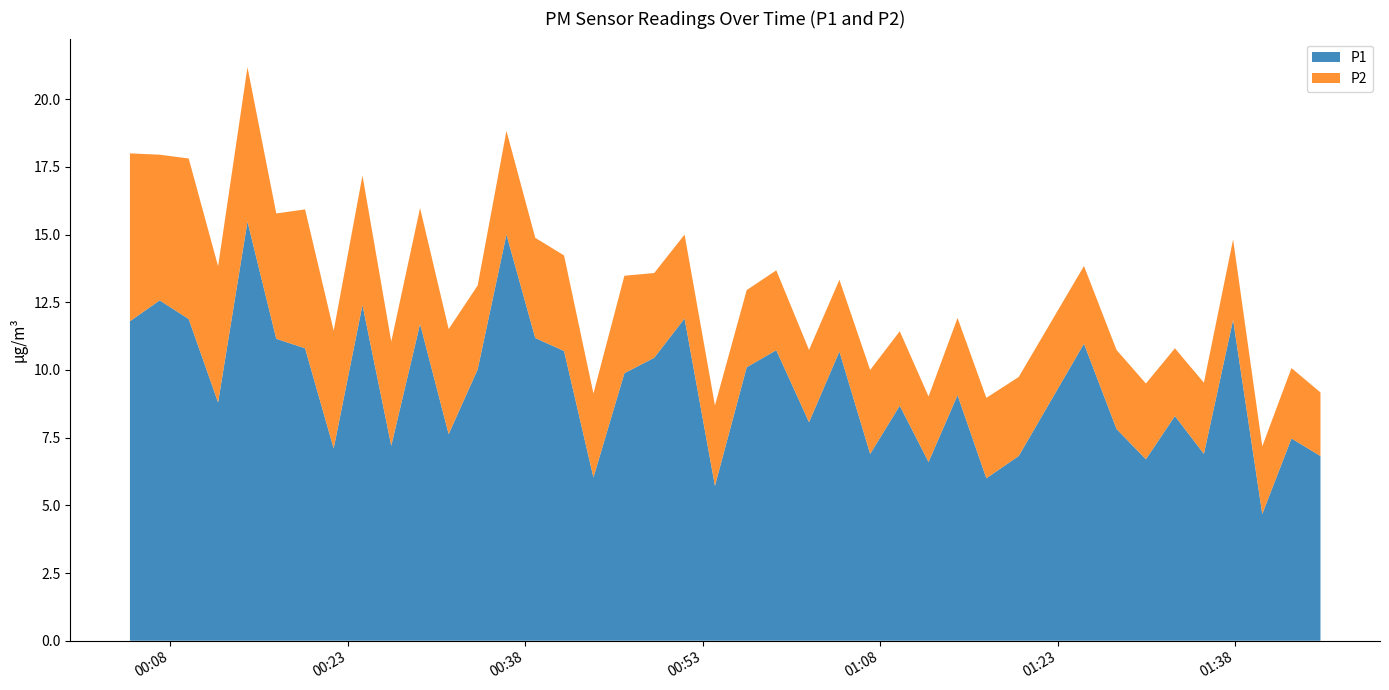

Reading right to left, extract all data points from this chart.

P1: 6.8	7.5	4.7	11.8	6.9	8.3	6.7	7.8	11.0	6.8	6.0	9.1	6.6	8.7	6.9	10.7	8.1	10.7	10.1	5.7	11.9	10.4	9.9	6.0	10.7	11.2	15.0	10.0	7.6	11.7	7.2	12.4	7.1	10.8	11.2	15.5	8.8	11.9	12.6	11.8
P2: 2.4	2.6	2.5	3.0	2.6	2.5	2.8	2.9	2.9	2.9	3.0	2.9	2.4	2.8	3.1	2.6	2.7	3.0	2.9	3.0	3.1	3.1	3.6	3.1	3.5	3.7	3.8	3.1	3.9	4.3	3.9	4.8	4.3	5.1	4.6	5.7	5.0	5.9	5.4	6.2